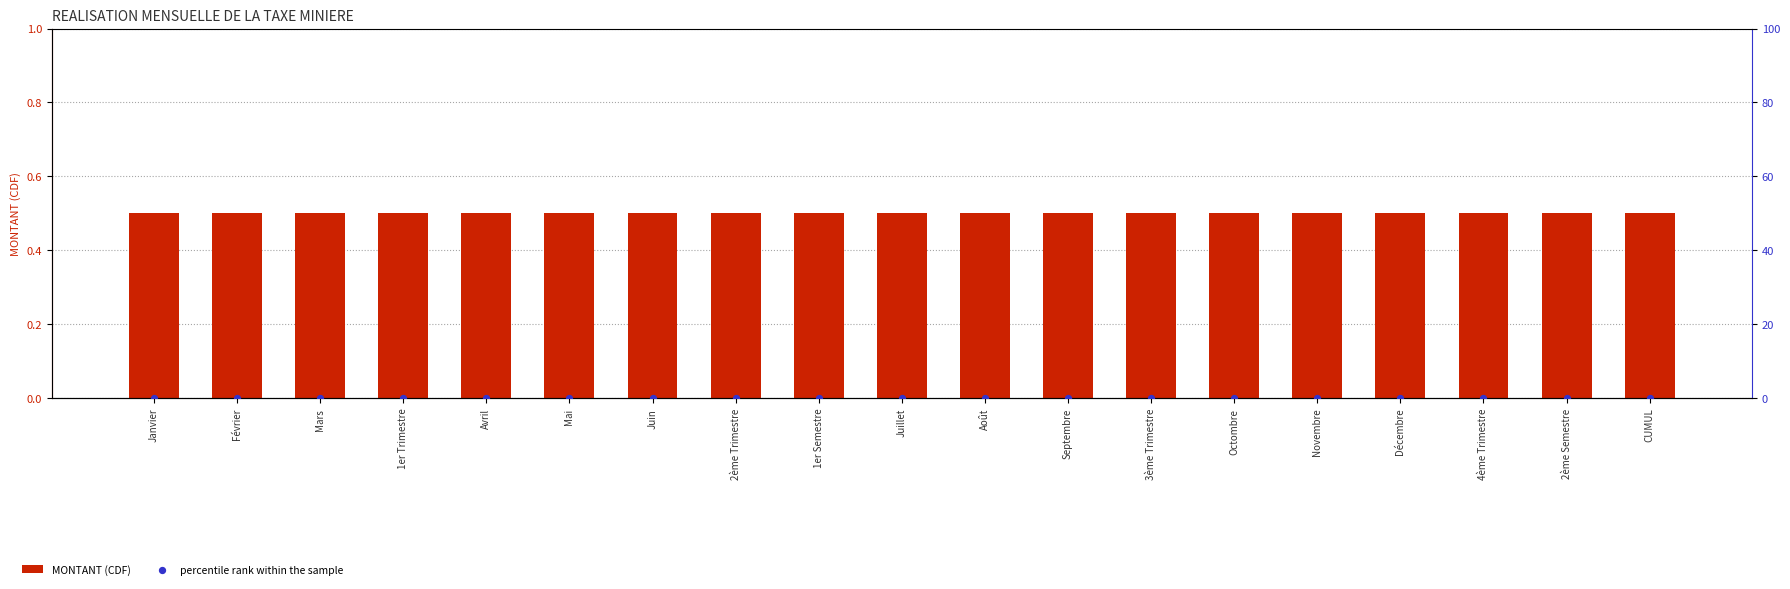

What are all the series names shown in the legend?

MONTANT (CDF), percentile rank within the sample